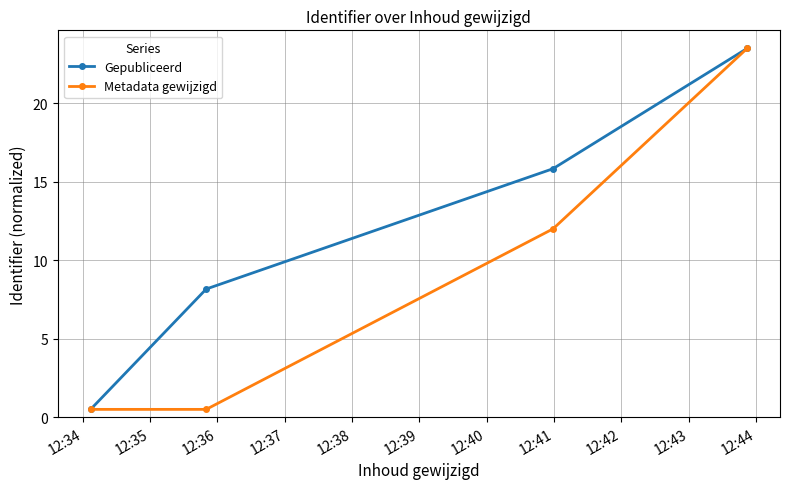

Which series has the largest total across all categories?

Gepubliceerd